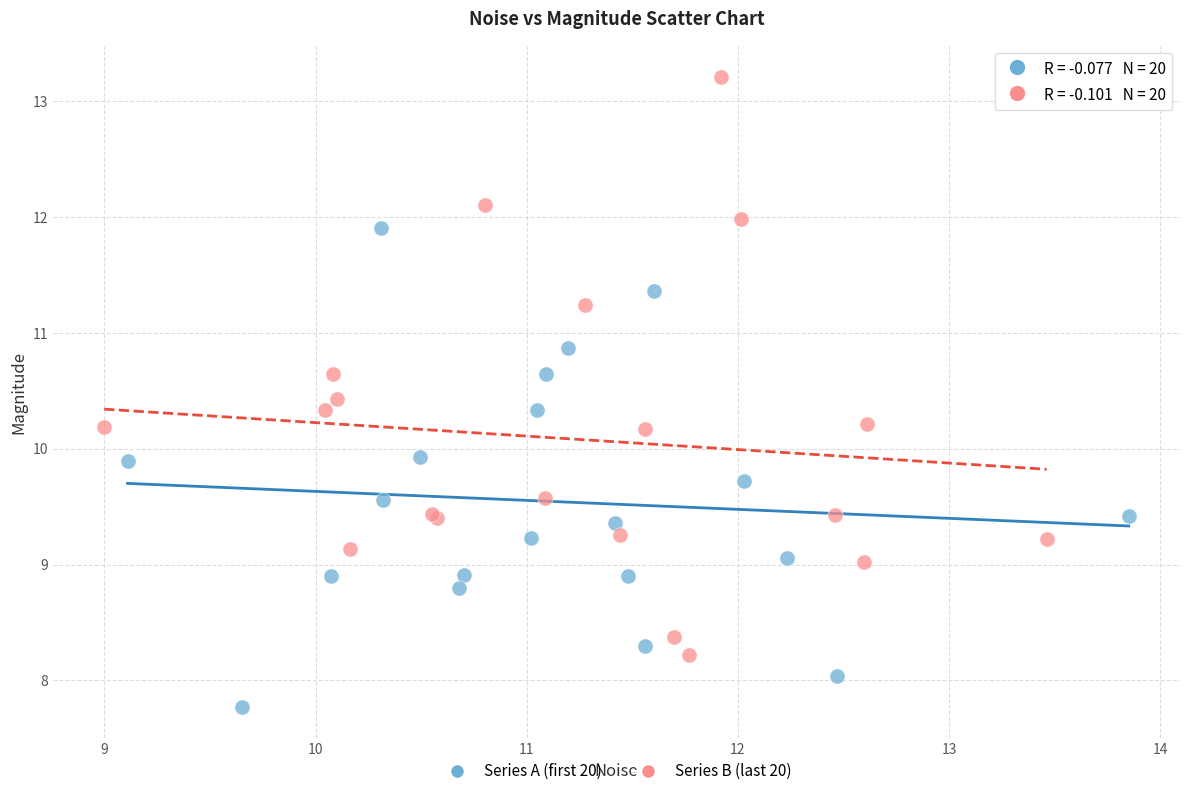

Which series has the largest Y range (max minus min)?

Series B (last 20)